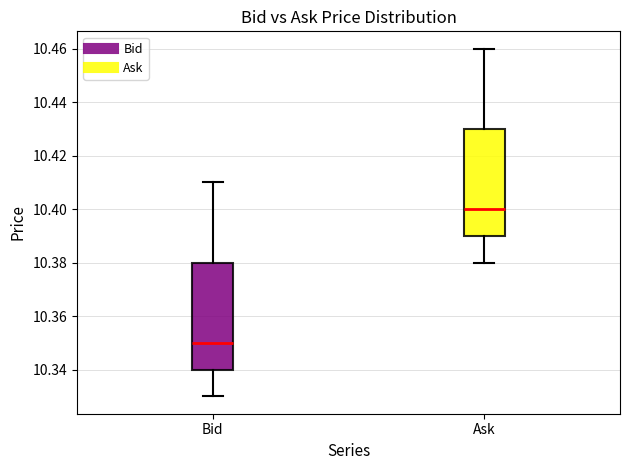

Reading left to right, read every box against the y-axis: the position of its median line, the range the box covers, and the ends of its whiskers. The values are not printed on the chart, so give them approximately, as read against the axis.

Bid: median 10.35, box 10.34 to 10.38, whiskers 10.33 to 10.41
Ask: median 10.40, box 10.39 to 10.43, whiskers 10.38 to 10.46